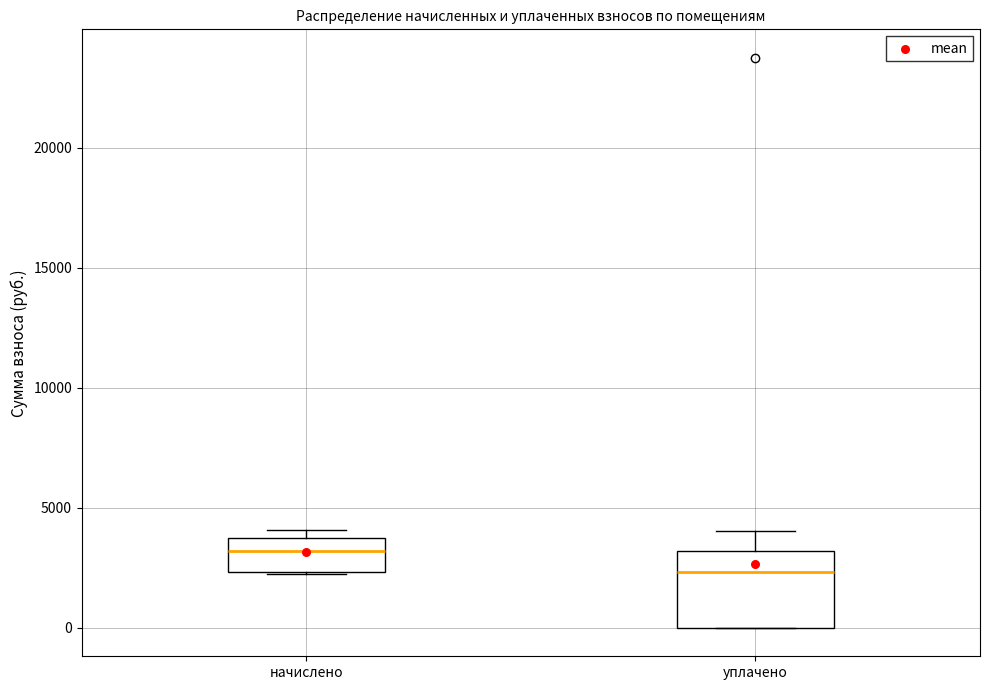

Comparing the boxes themselves (not the whiskers), which one is the tallest?

уплачено